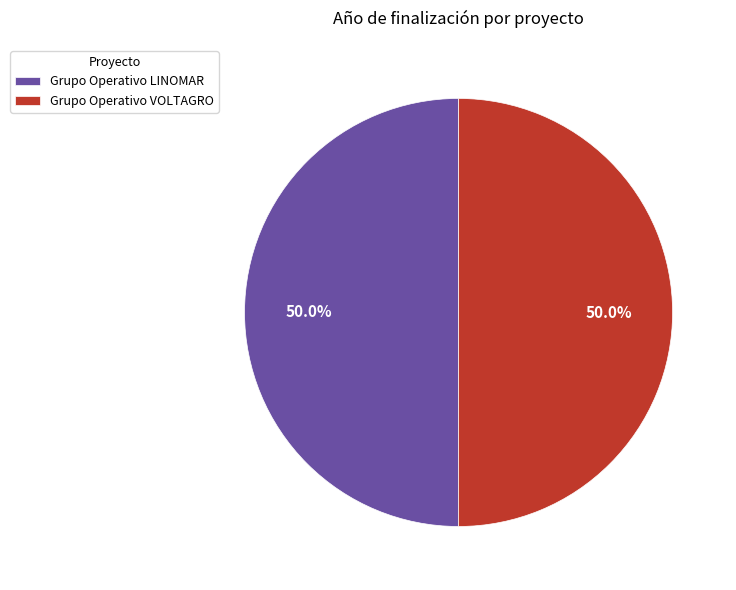

Is it true that Grupo Operativo VOLTAGRO is 65% of the pie?

False